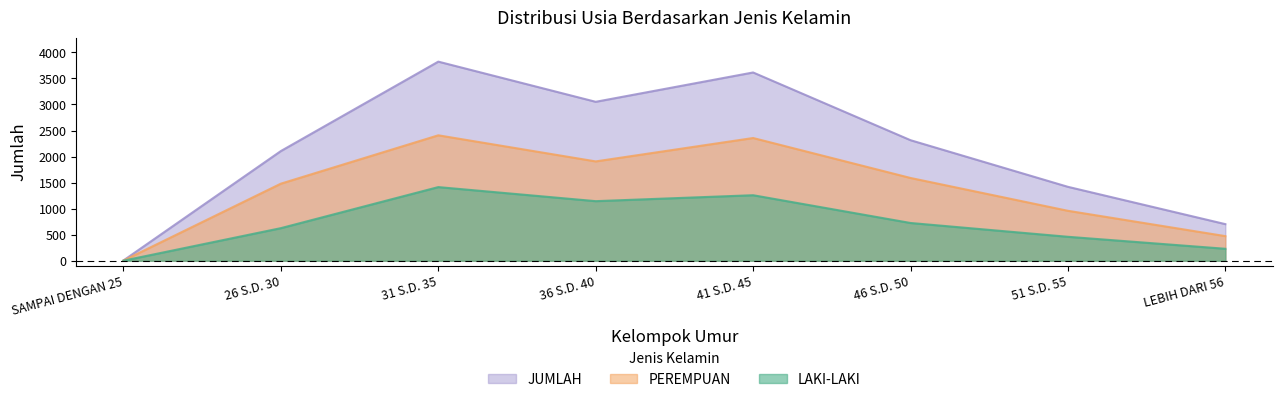

Between 46 S.D. 50 and LEBIH DARI 56, which is larger?

46 S.D. 50